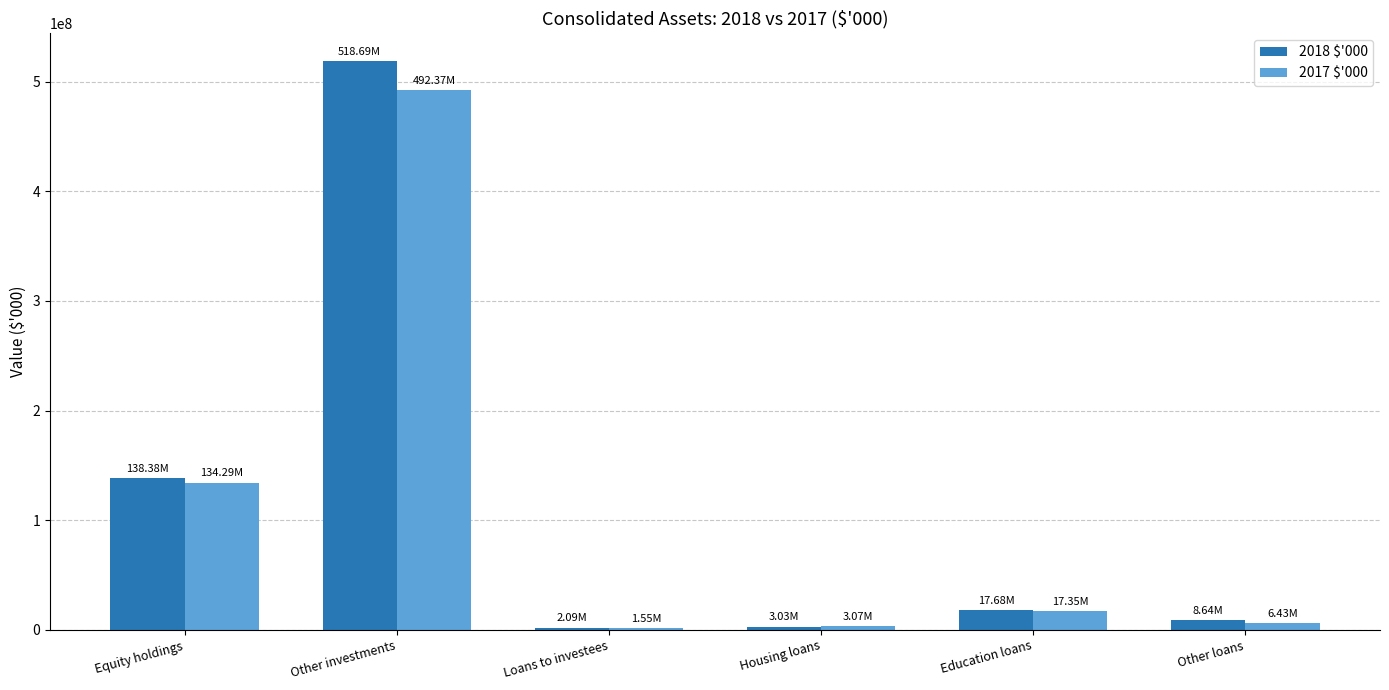

Which series changed the most between Equity holdings and Other investments?

2018 $'000